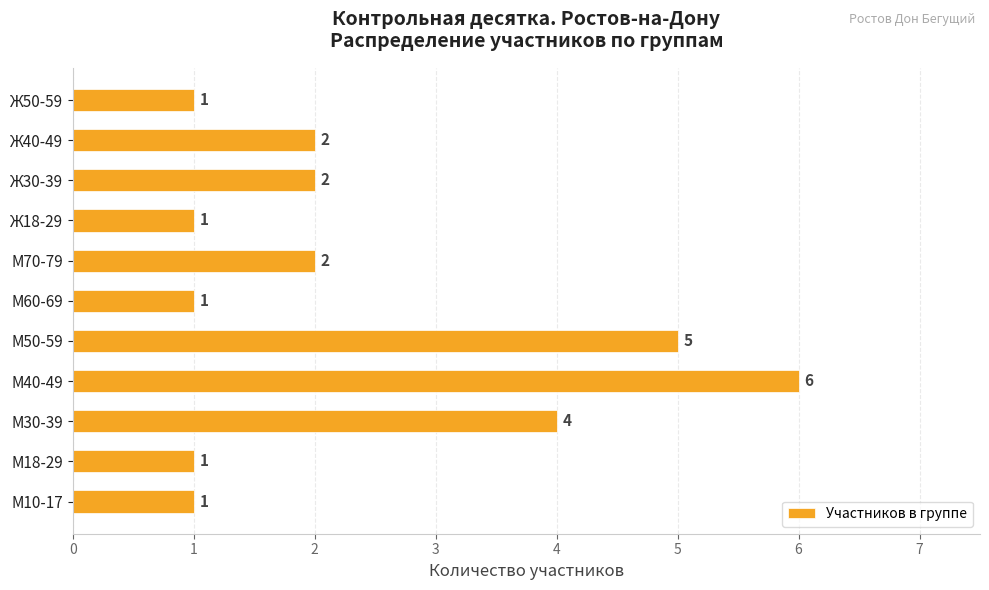

What is the smallest value displayed?

1